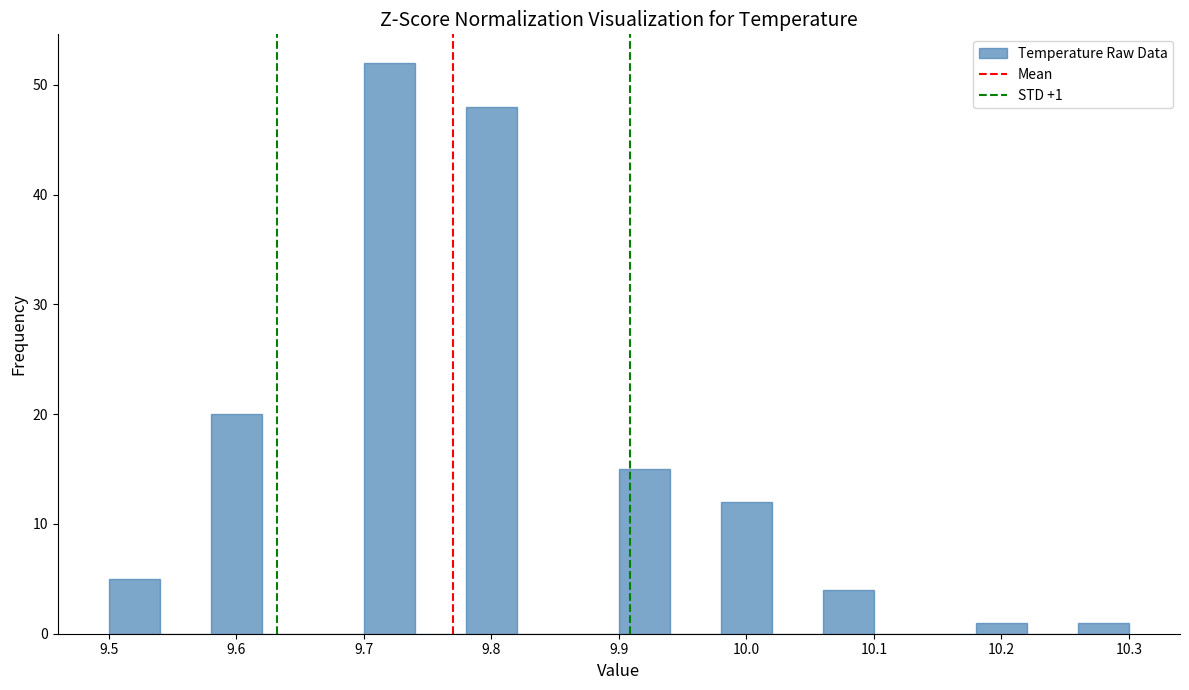

Over which range of the x-axis is the bar tallest?

9.70 to 9.74